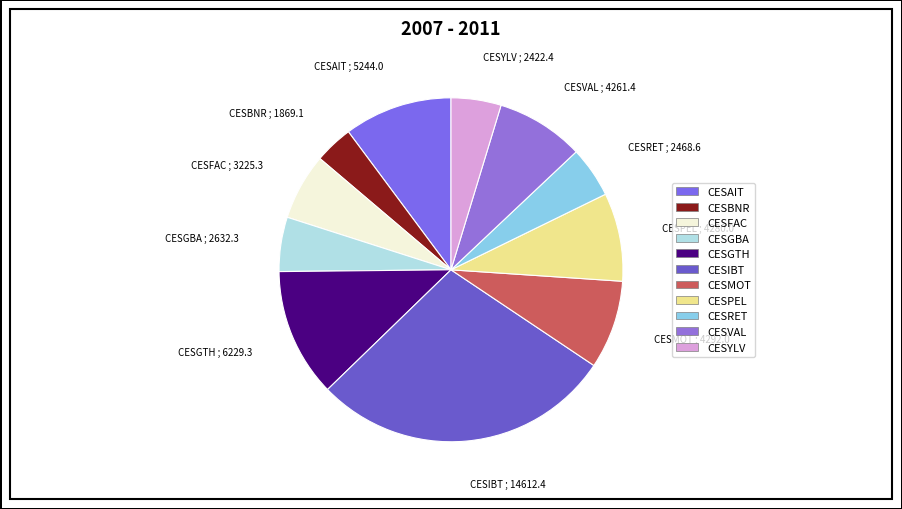

Which has a higher value, CESIBT or CESPEL?

CESIBT